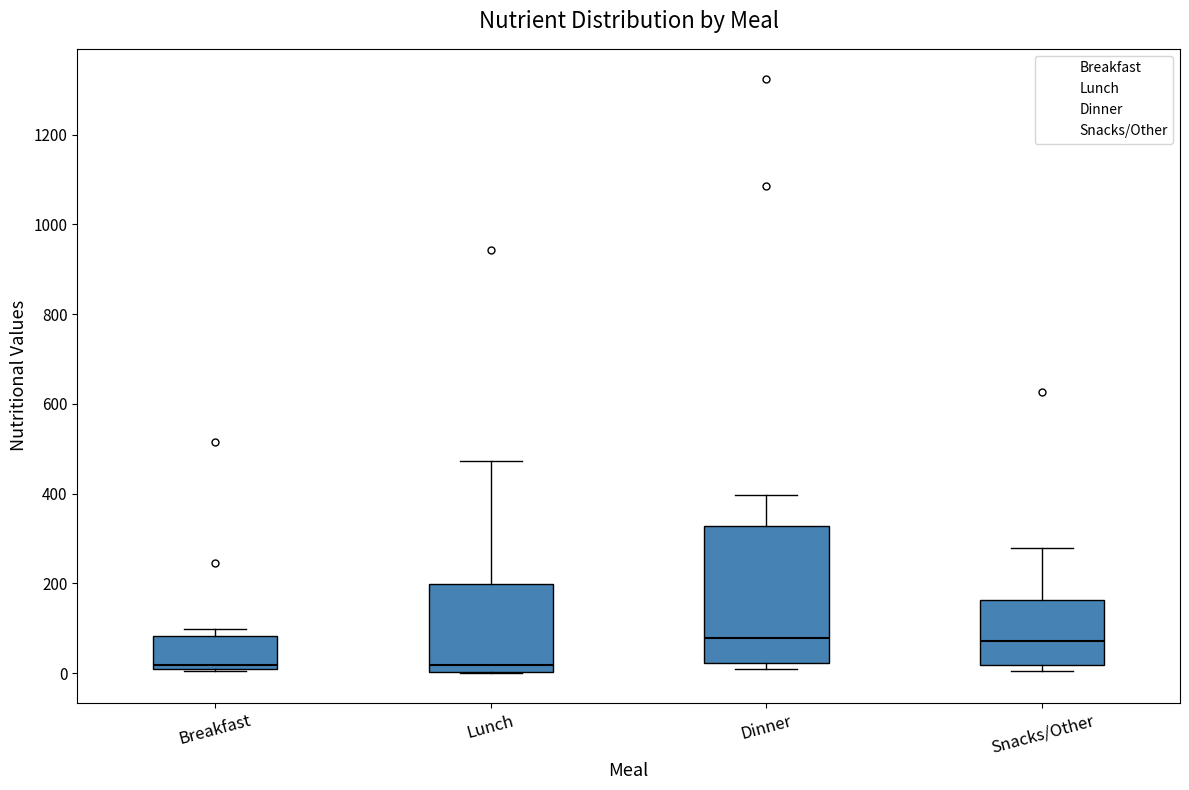

Which box is the tallest, from its lower edge to its upper edge?

Dinner